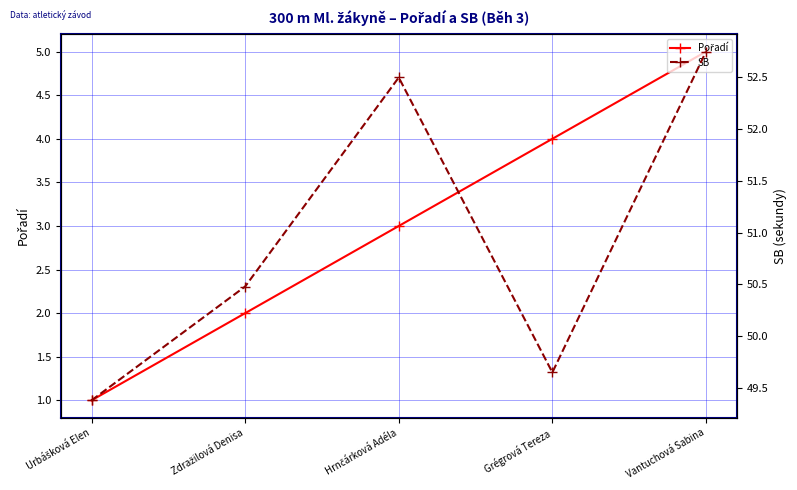

Reading right to left, transcribe all the data shown in this chart.

Pořadí: Vantuchová Sabina=5.0	Grégrová Tereza=4.0	Hrnčárková Adéla=3.0	Zdražilová Denisa=2.0	Urbášková Elen=1.0
SB: Vantuchová Sabina=52.8	Grégrová Tereza=49.6	Hrnčárková Adéla=52.5	Zdražilová Denisa=50.5	Urbášková Elen=49.4